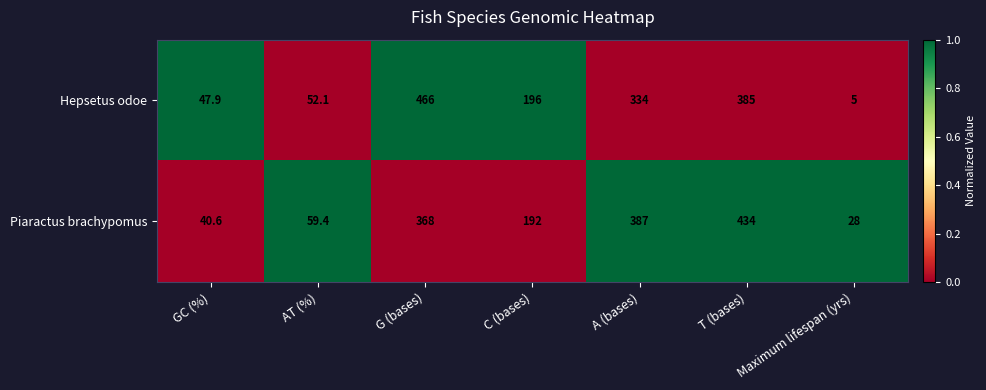

At which category is the sum across all series the highest?

G (bases)